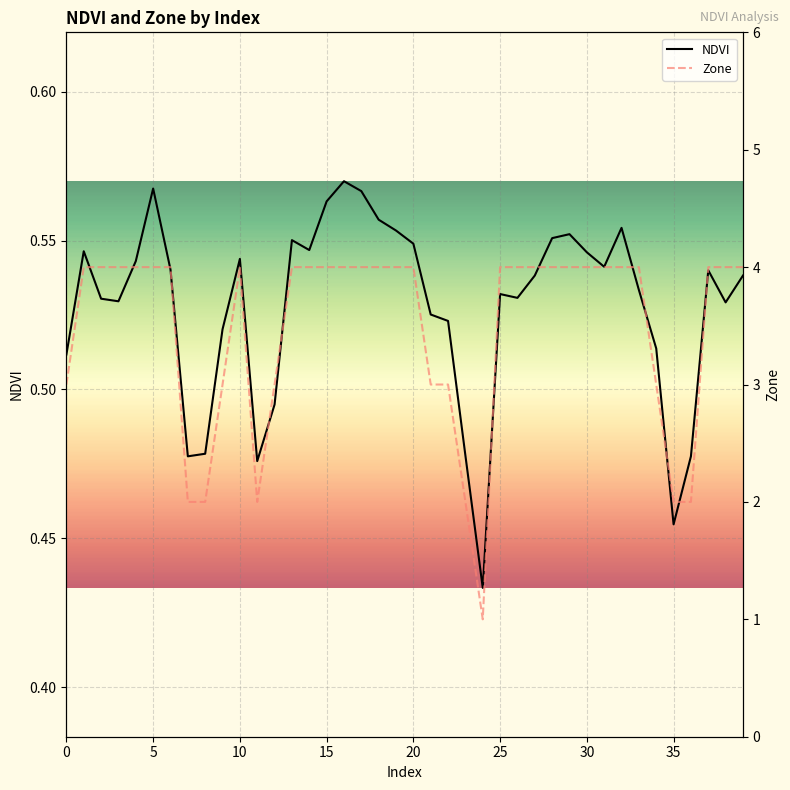

True or false: Zone has a value of 4.0 at 32.

True